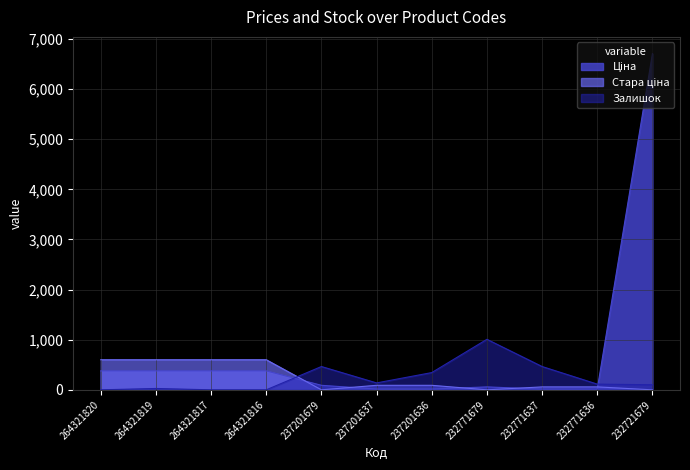

What is the minimum value for Ціна?

15.2